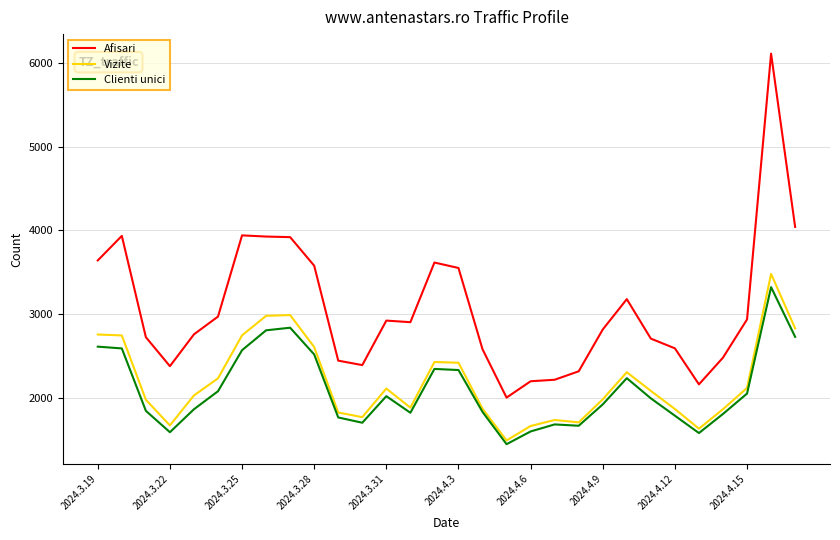

What is the minimum value shown in the chart?

1448